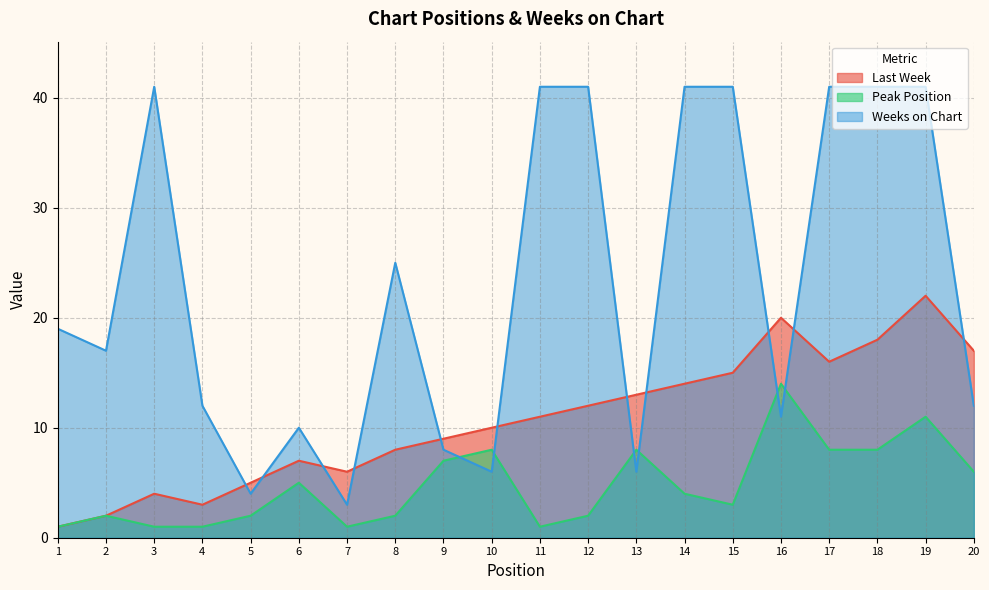

Which category has the highest value in the Weeks on Chart series?

3